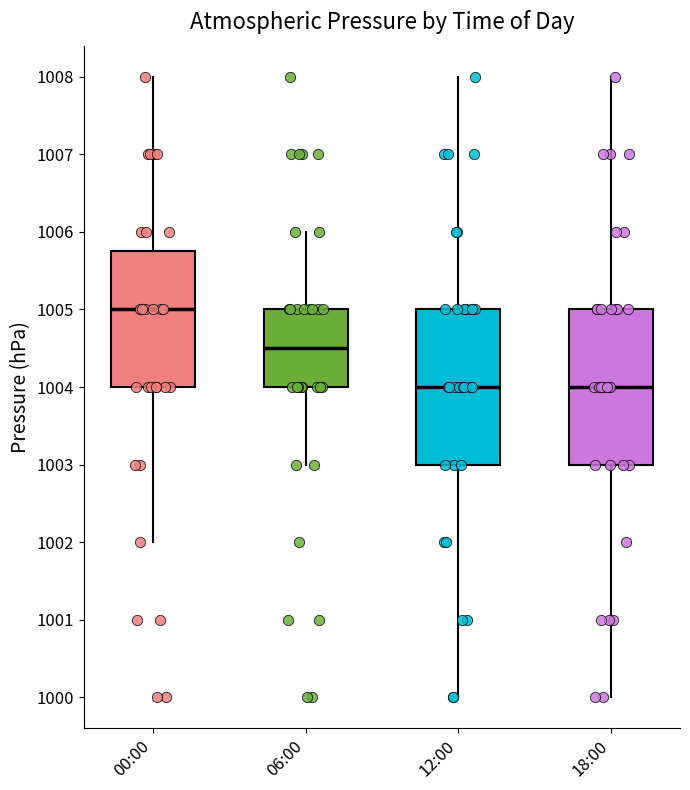

Where is the upper edge of the box for 18:00 on the y-axis? The values are not printed on the chart, so give them approximately, as read against the axis.

1005.0